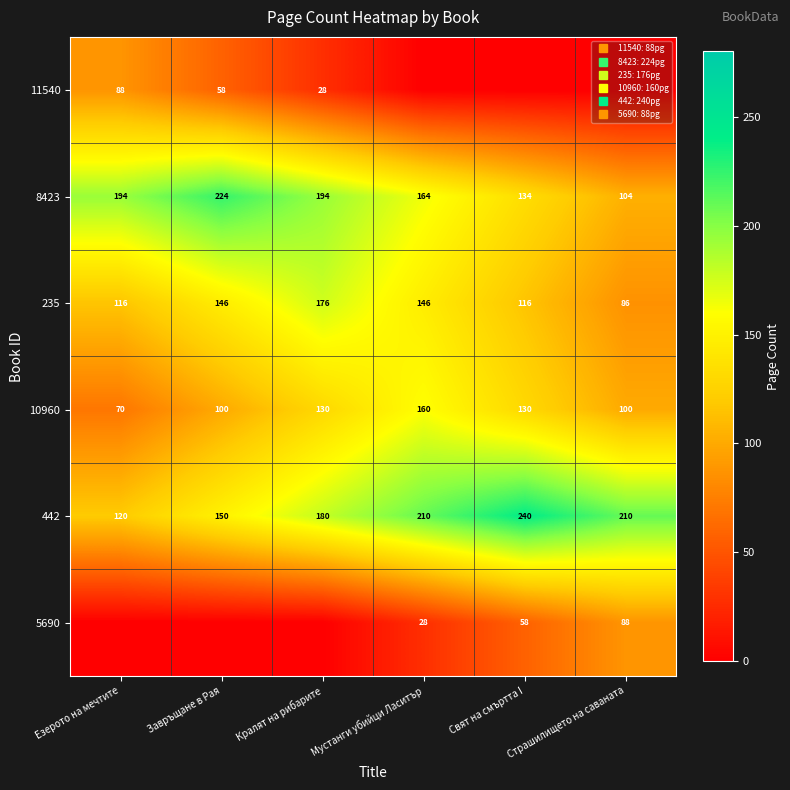

Between Езерото на мечтите and Мустанги убийци Ласитър, which series saw the biggest shift?

10960